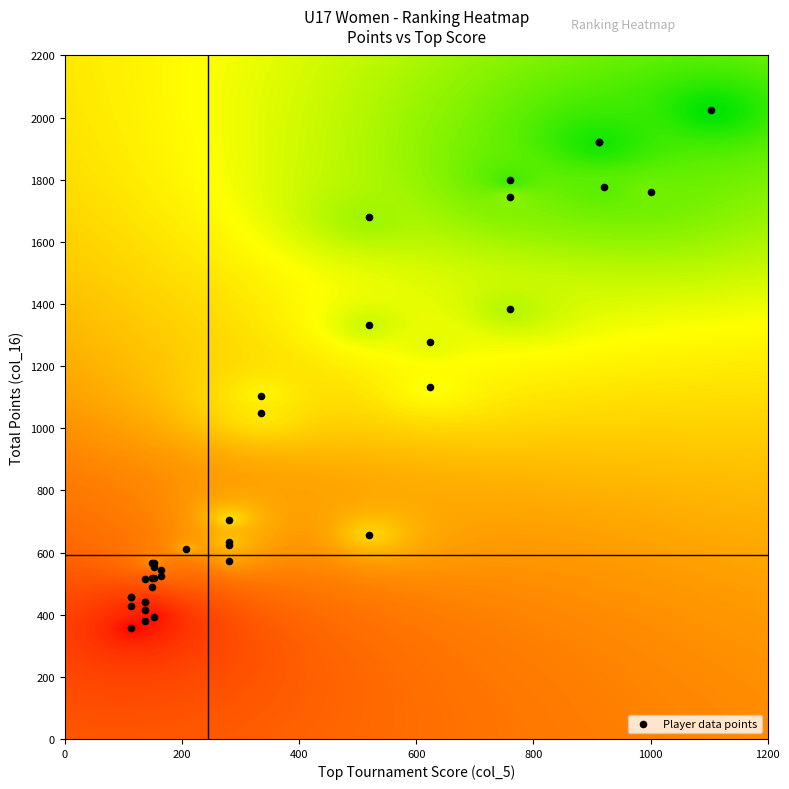

What Y value in the scatter plot is closest to 1190?

1132